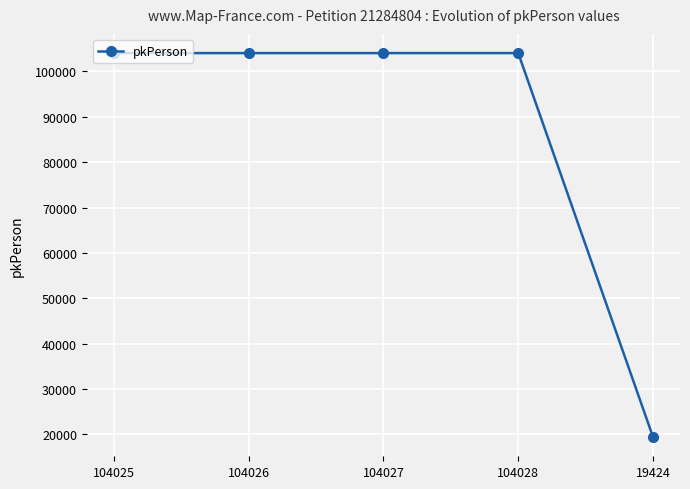

Is it true that the value at 104025 is 28553?

False